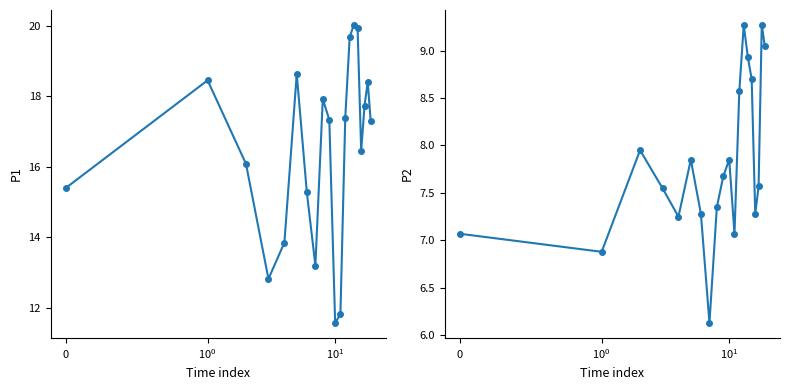

Is this an area chart (filled region under the line)?

No